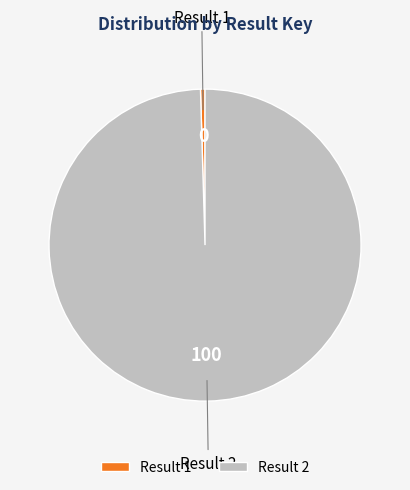

Is it true that Result 2 is 90% of the pie?

False